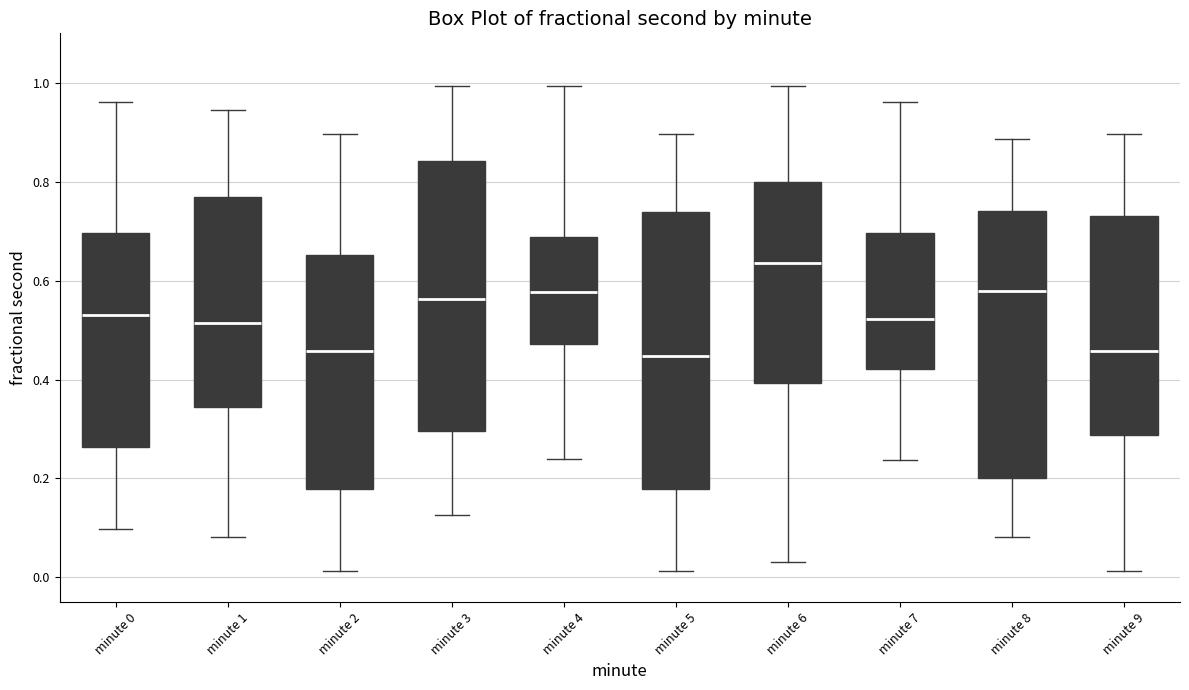

Where does the upper whisker of the box for minute 9 end on the y-axis? The values are not printed on the chart, so give them approximately, as read against the axis.

0.90